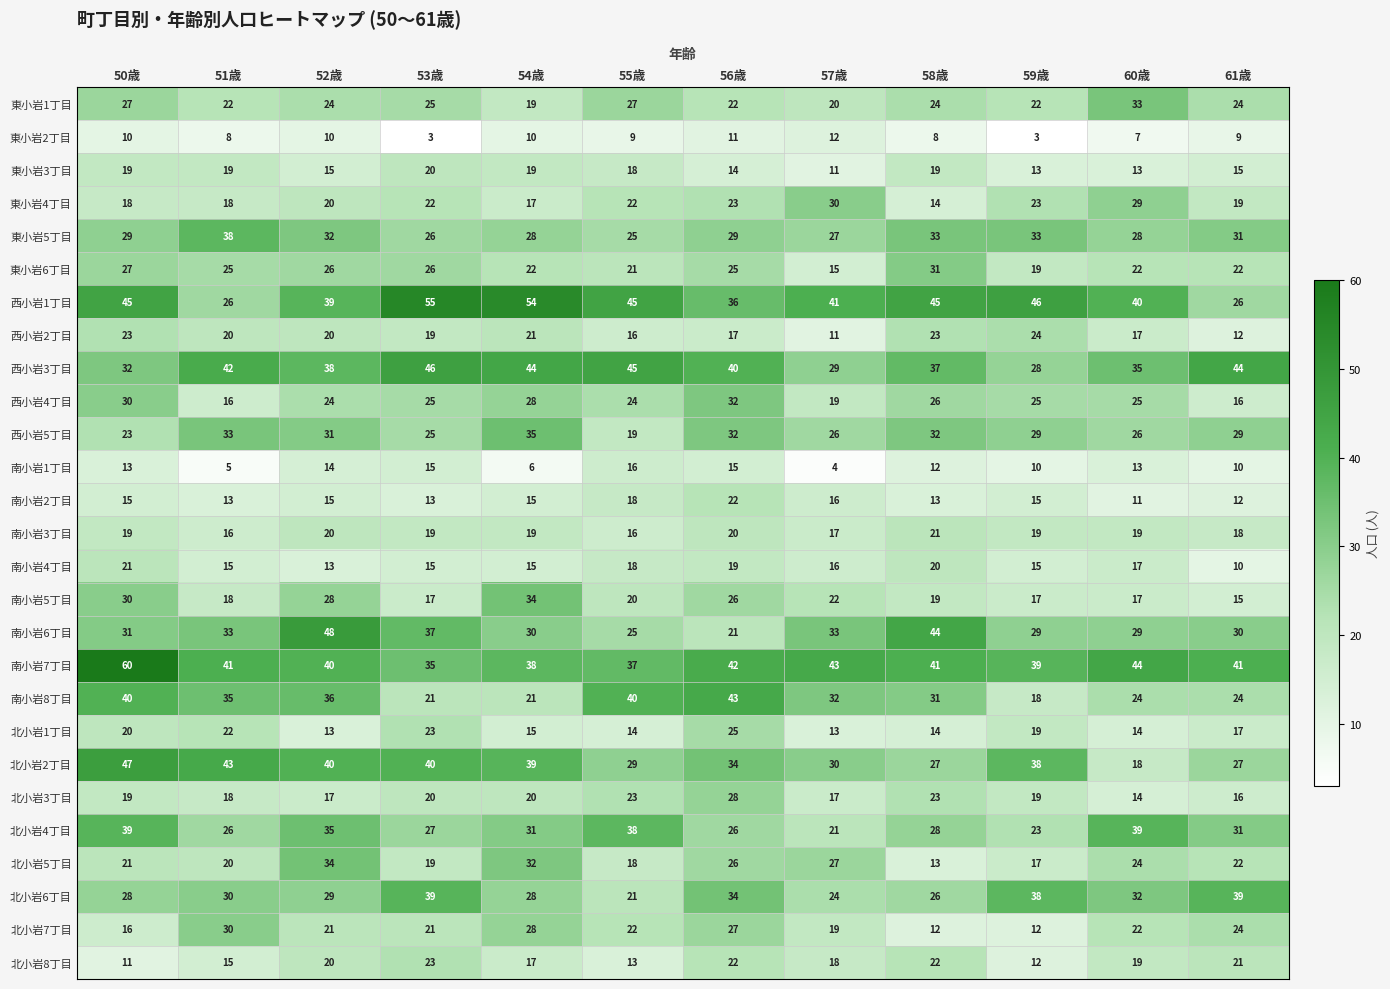

Which series has the largest total across all categories?

南小岩7丁目